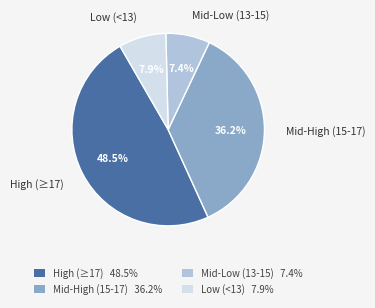

What is the largest slice in the pie chart?

High (≥17)